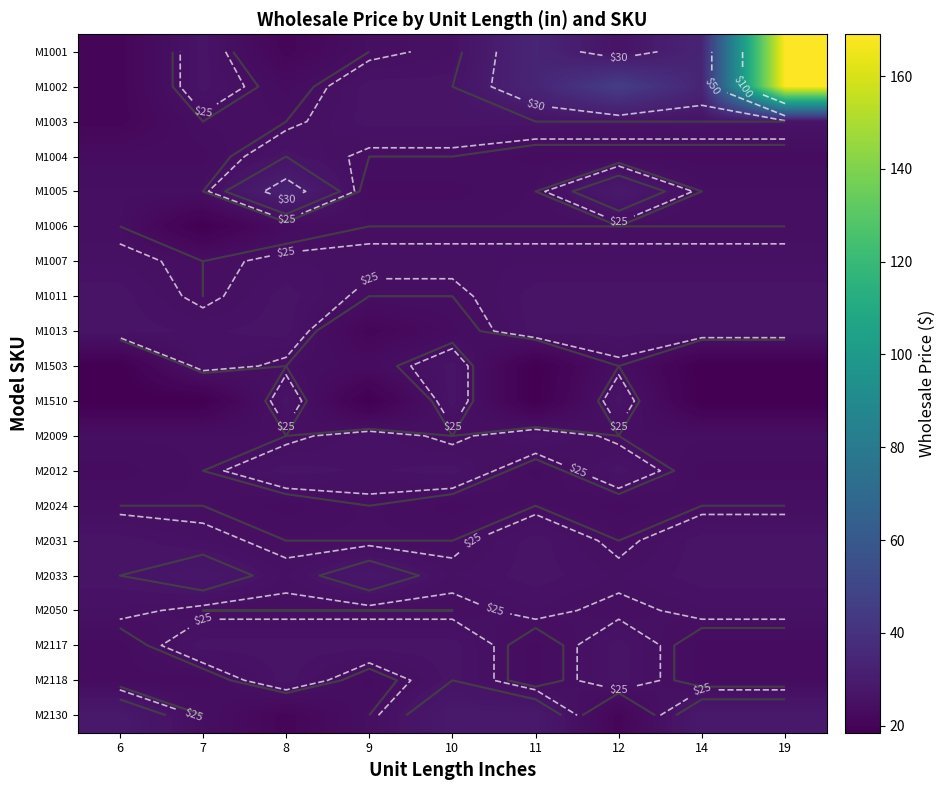

What is the sum of the M1001 values at 9 and 6?

45.5